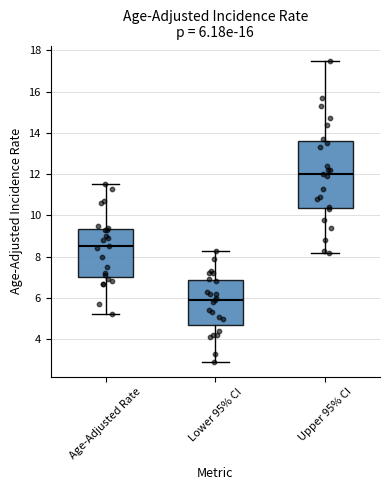

Comparing the boxes themselves (not the whiskers), which one is the tallest?

Upper 95% CI